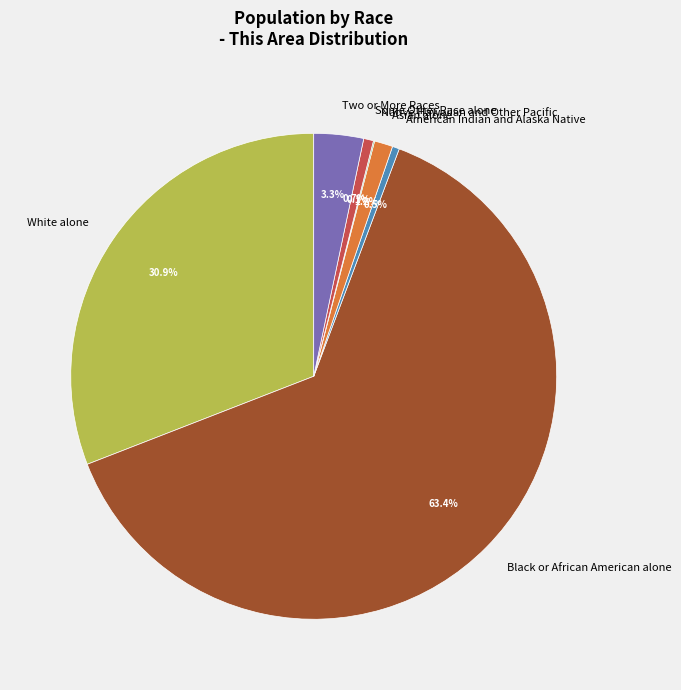

What is the ratio of the value at American Indian and Alaska Native to the value at Asian alone?

0.4